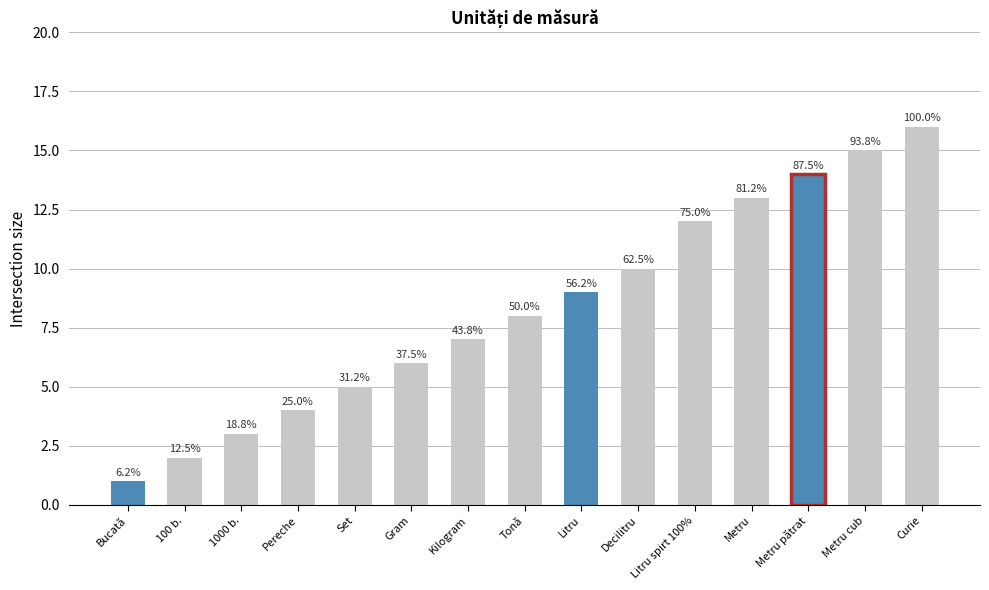

Does the chart contain any negative values?

No